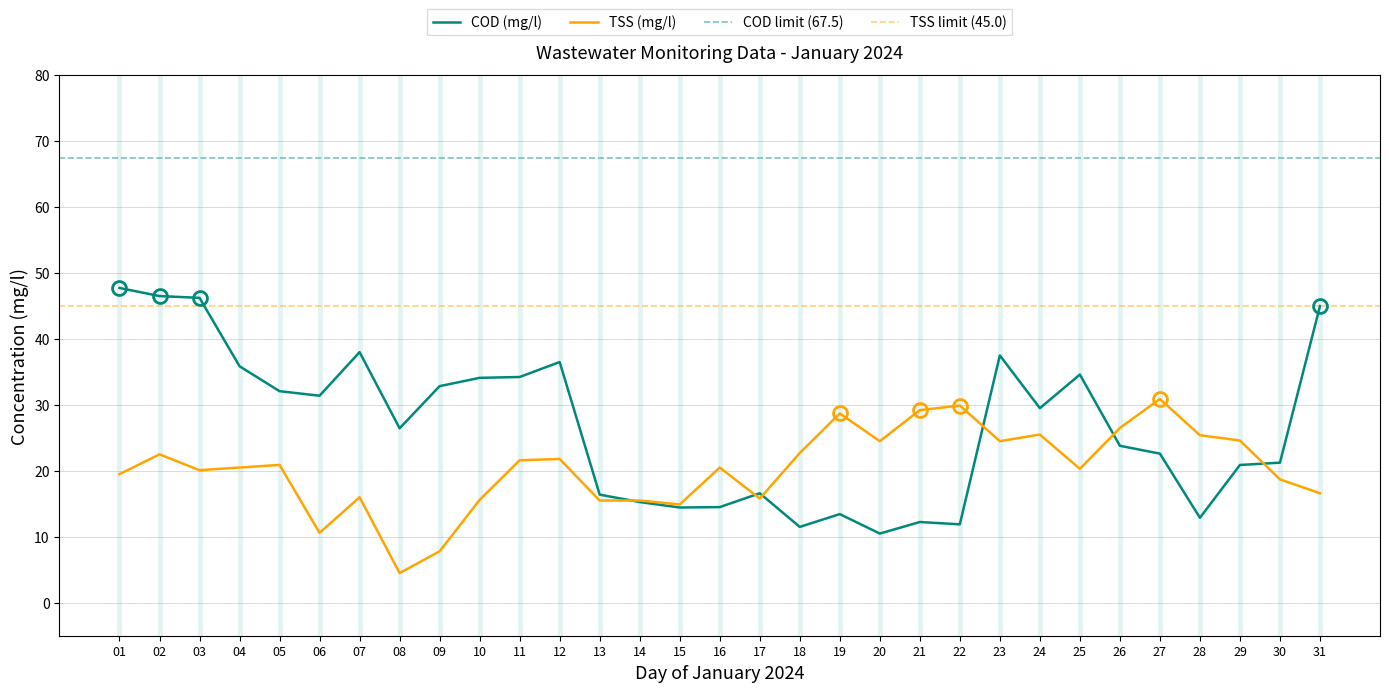

The TSS (mg/l) series shows 6.4 at 31. True or false?

False